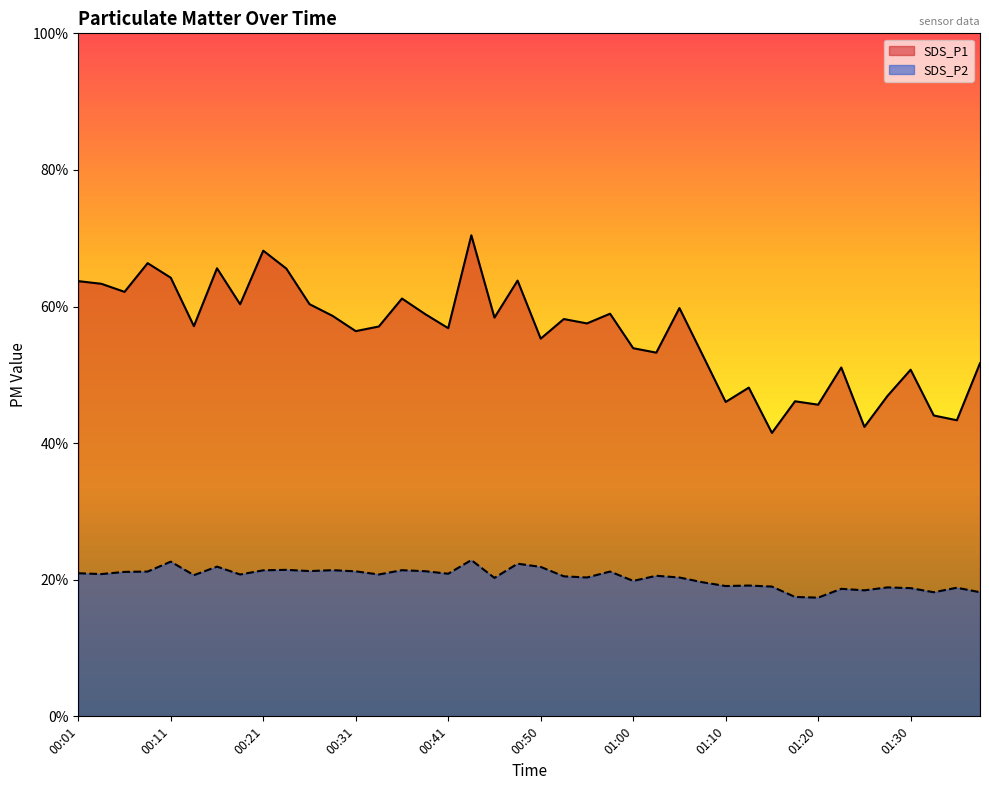

True or false: SDS_P1 and SDS_P2 cross at least once.

False